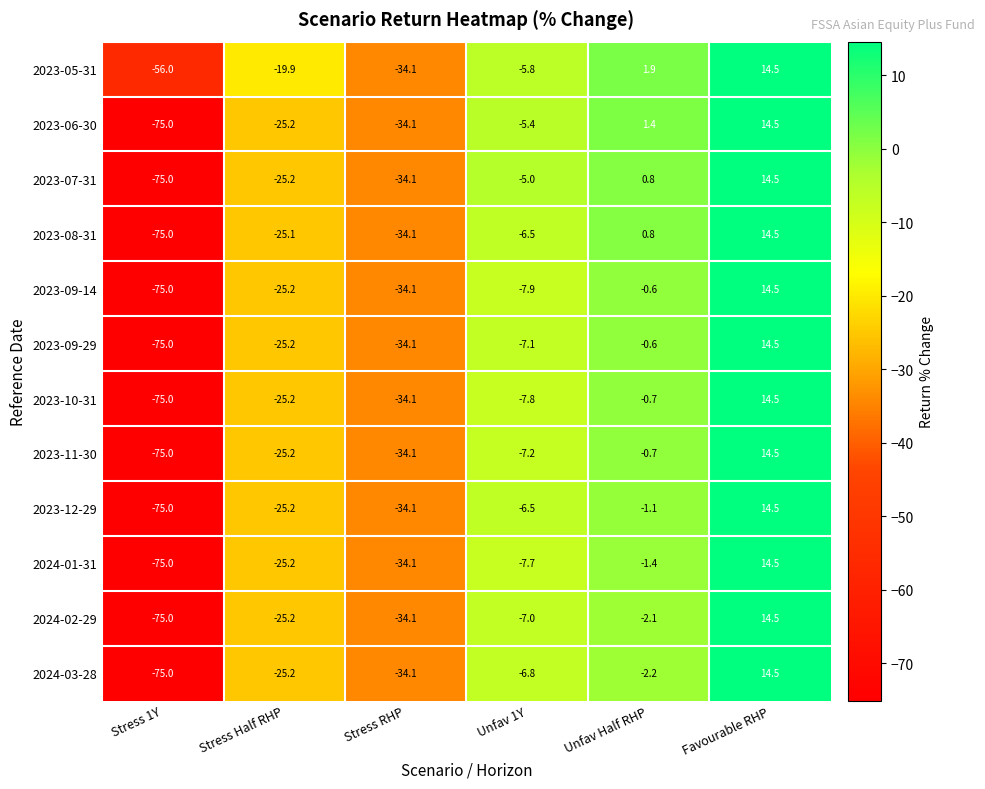

Which label corresponds to the largest value in the chart?

Favourable RHP